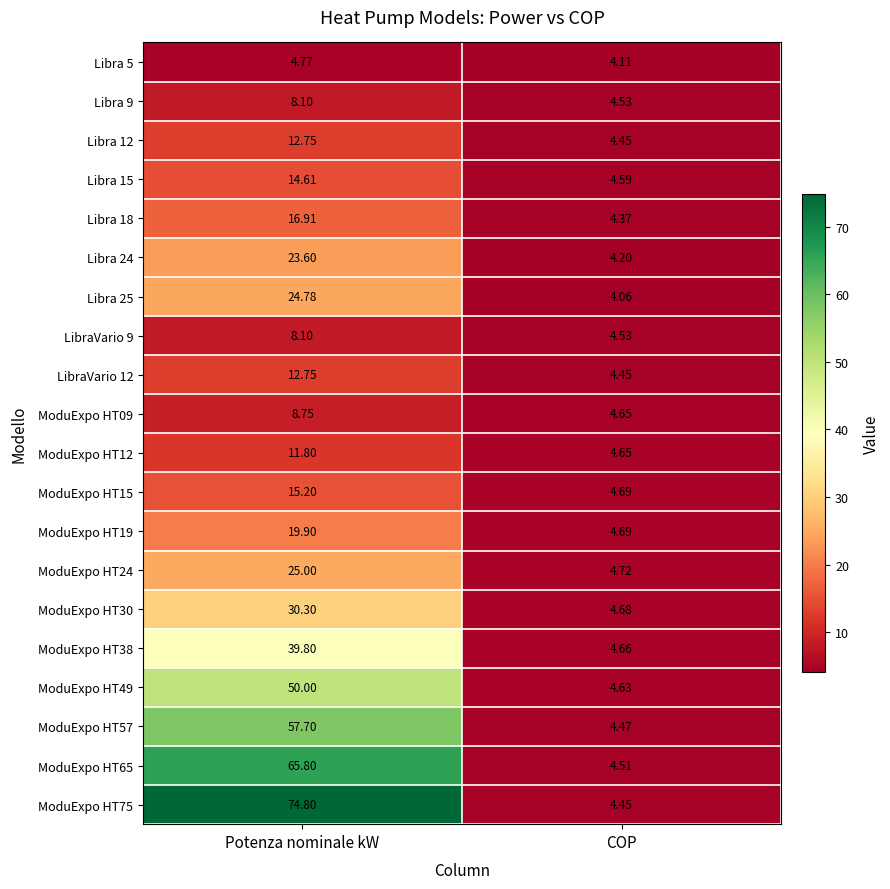

How many series are shown in this chart?

20